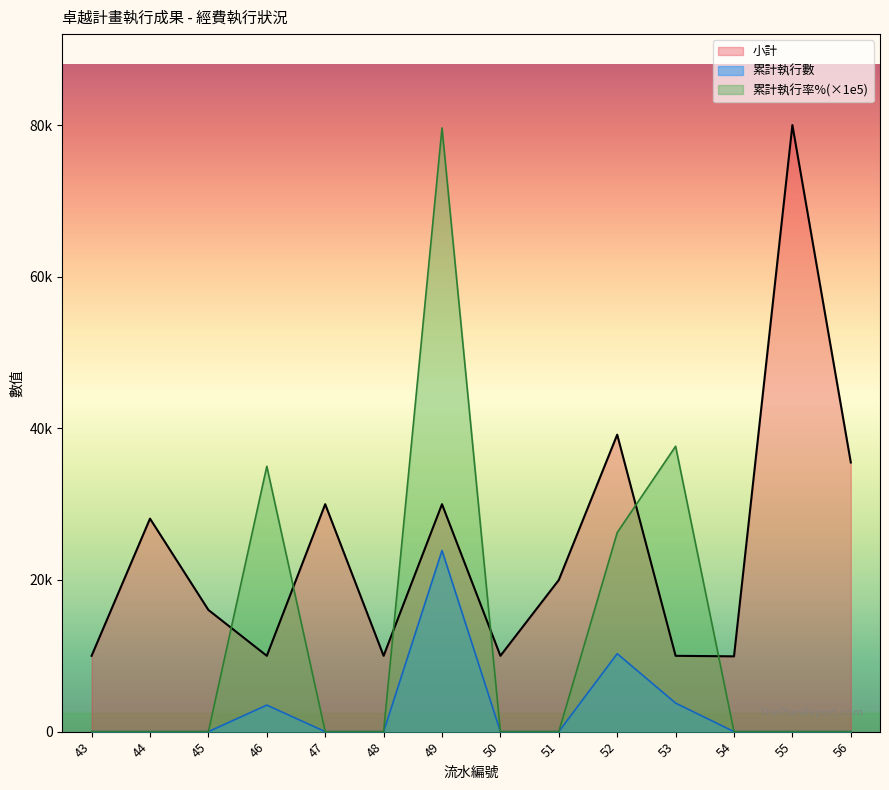

Which series changed the most between 44 and 52?

累計執行率%(×1e5)